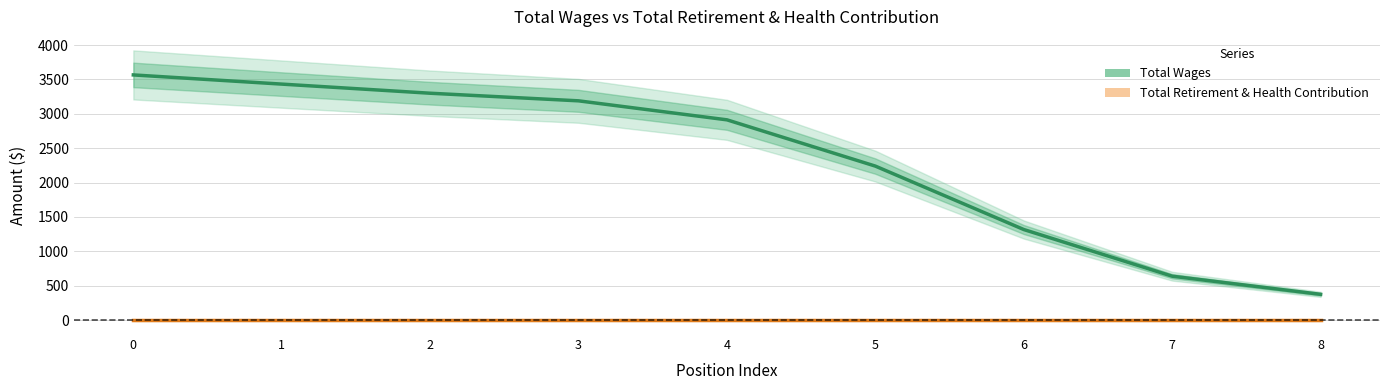

Which series has the largest total across all categories?

Total Wages